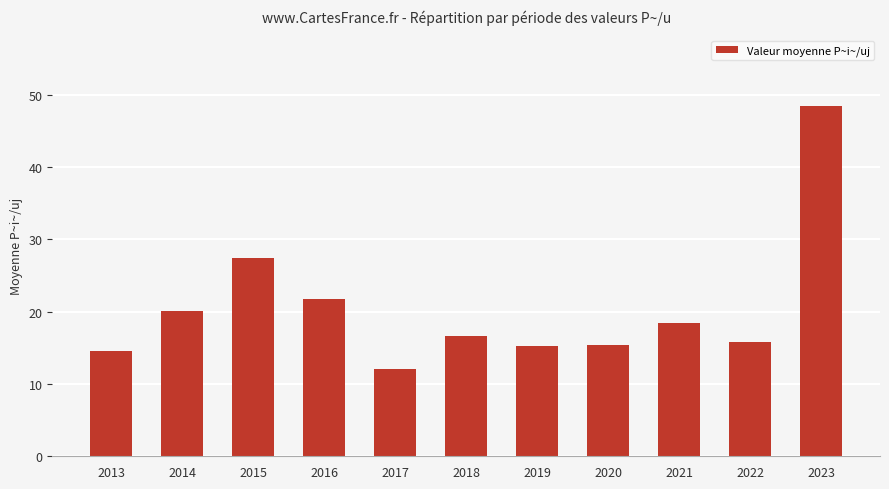

Which has a higher value, 2023 or 2014?

2023